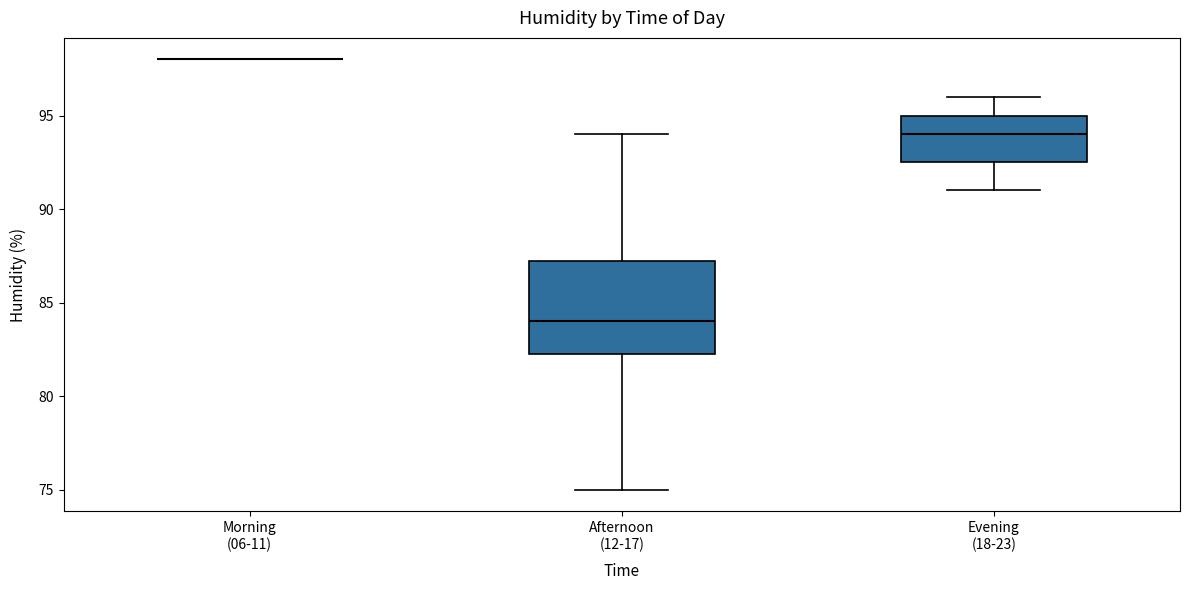

Reading left to right, read every box against the y-axis: the position of its median line, the range the box covers, and the ends of its whiskers. The values are not printed on the chart, so give them approximately, as read against the axis.

Morning (06-11): box collapsed to a line at 98.0, whiskers 98.0 to 98.0
Afternoon (12-17): median 84.0, box 82.5 to 87.5, whiskers 75.0 to 94.0
Evening (18-23): median 94.0, box 92.5 to 95.0, whiskers 91.0 to 96.0